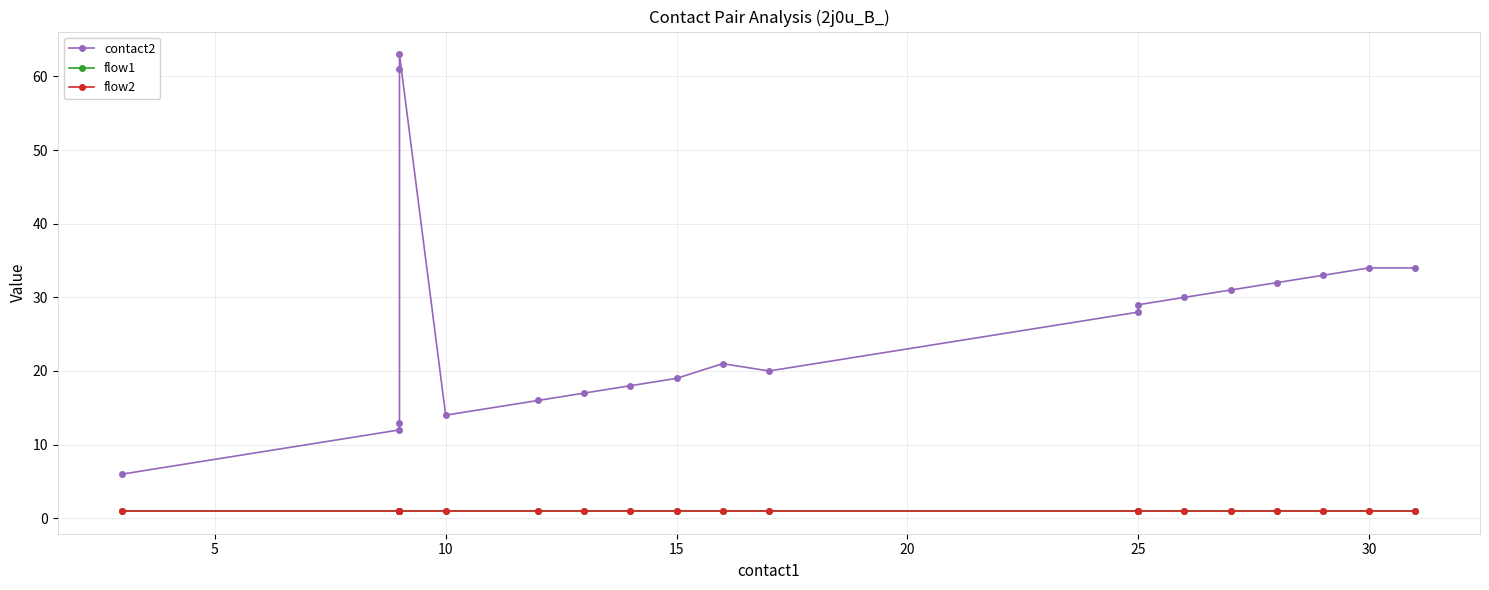

What is the minimum value shown in the chart?

1